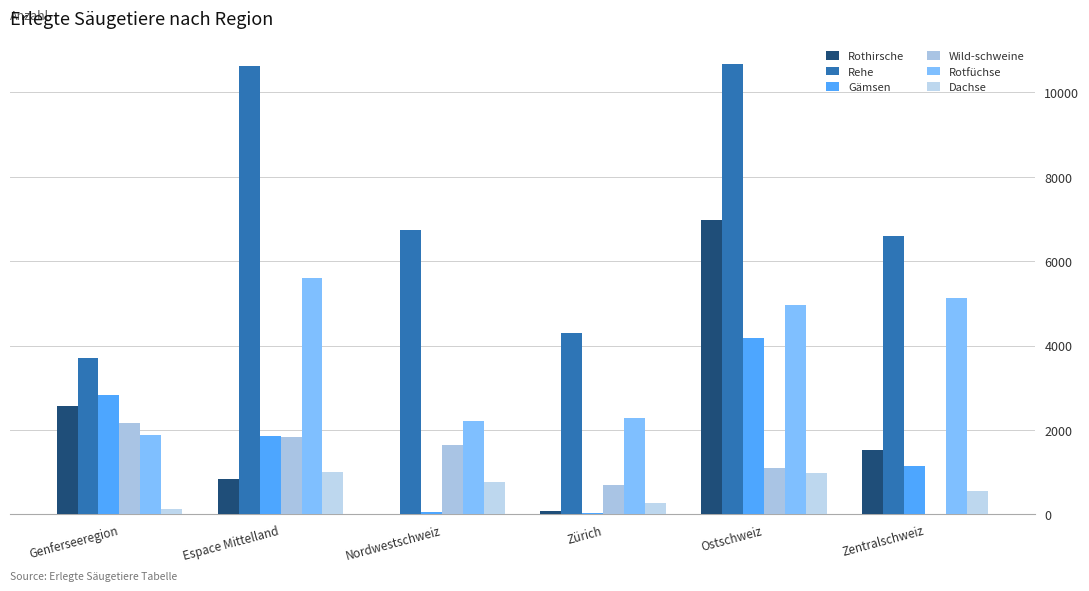

What is the average value of the Dachse series?

616